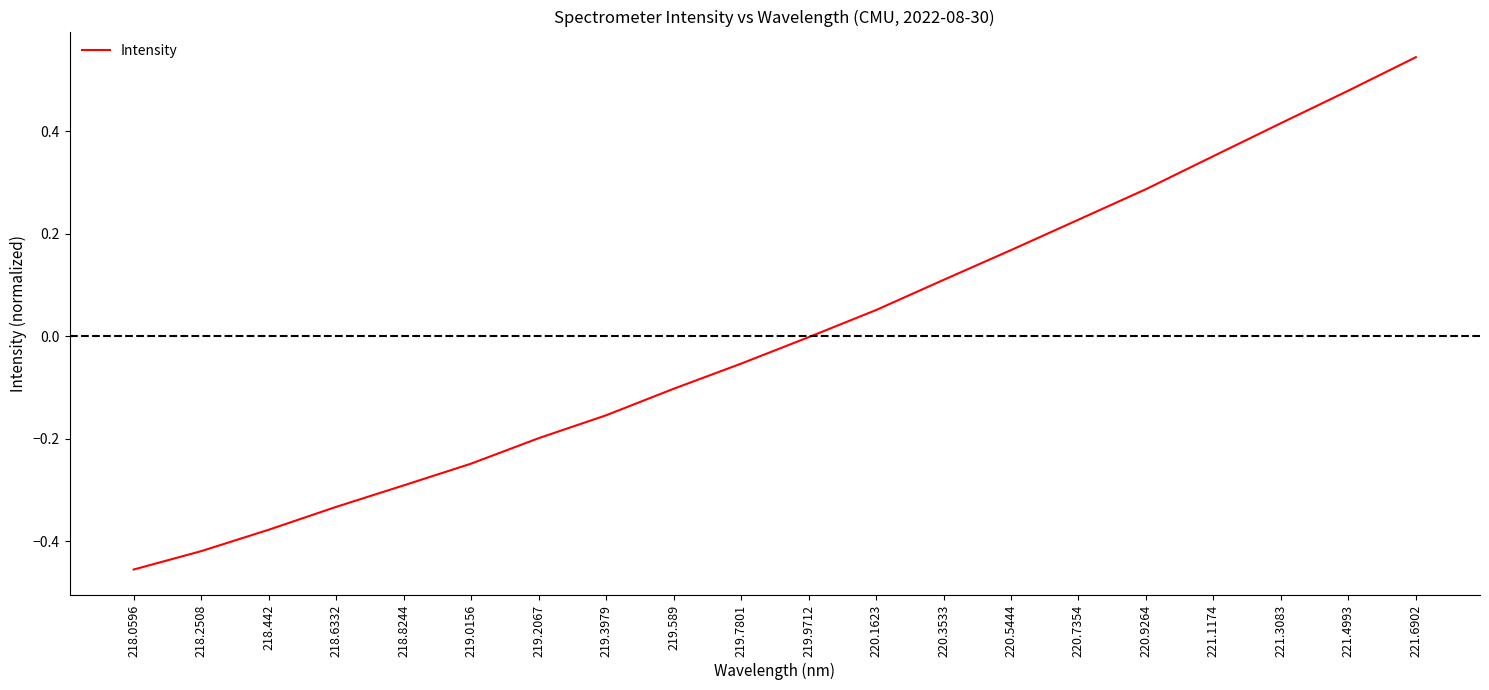

The value at 220.3533 is 0.1. True or false?

True